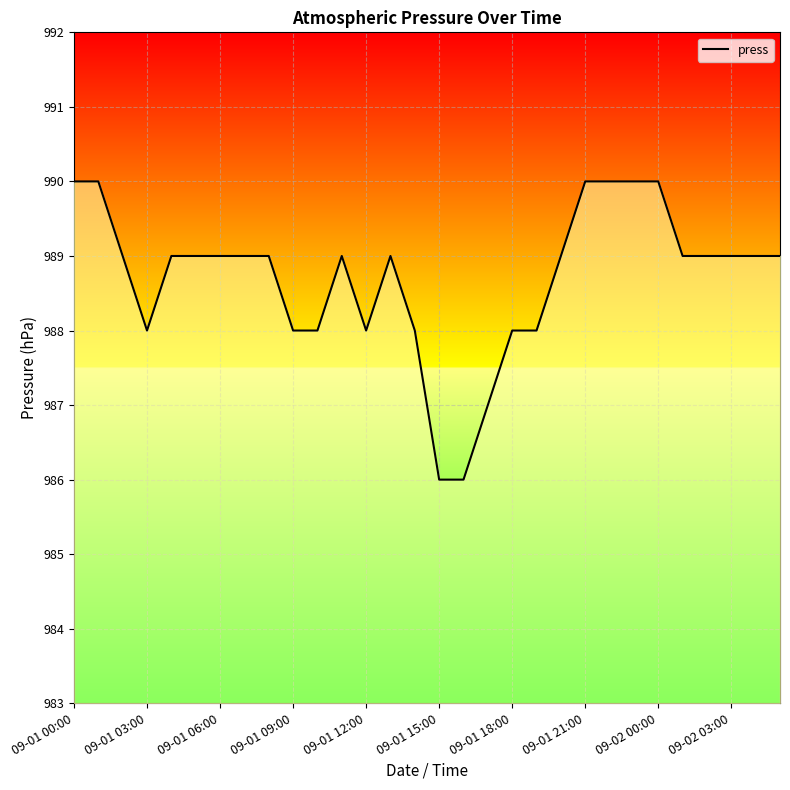

Between 25 and 23, which is larger?

23